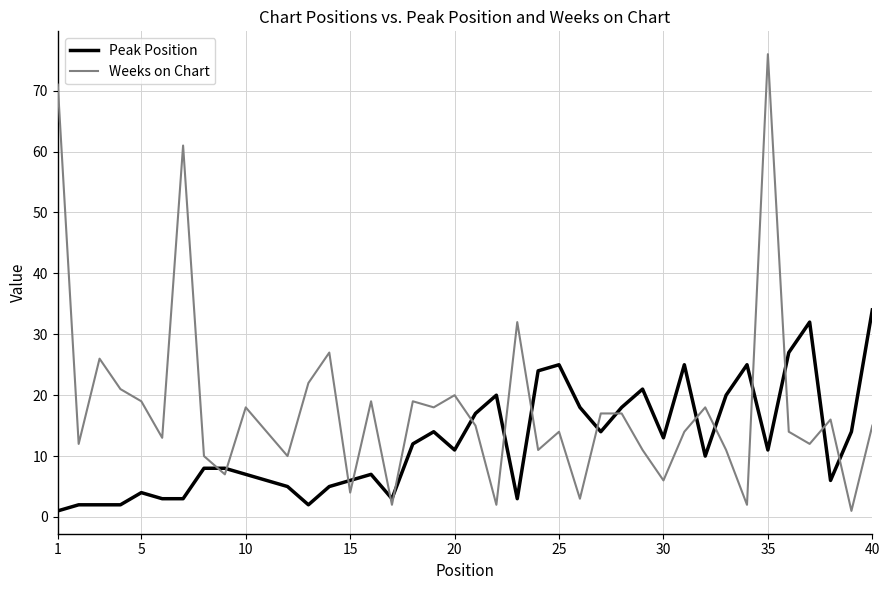

List the series in order of their peak value, lowest first.

Peak Position, Weeks on Chart